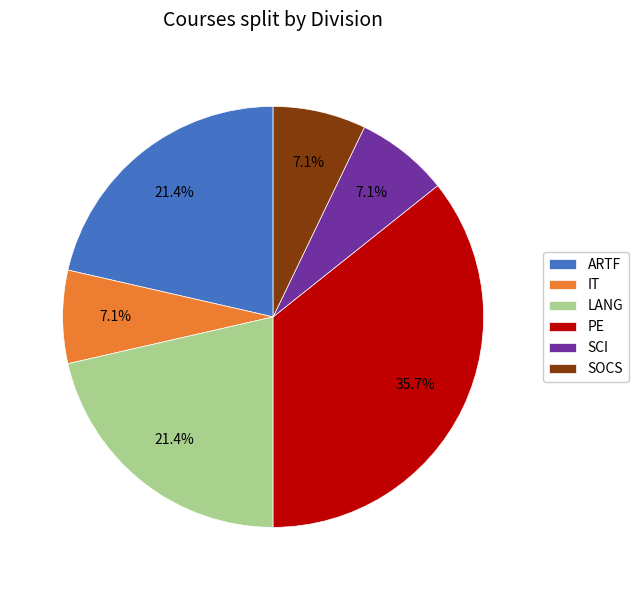

To the nearest percent, what percentage of the pie is ARTF?

21%